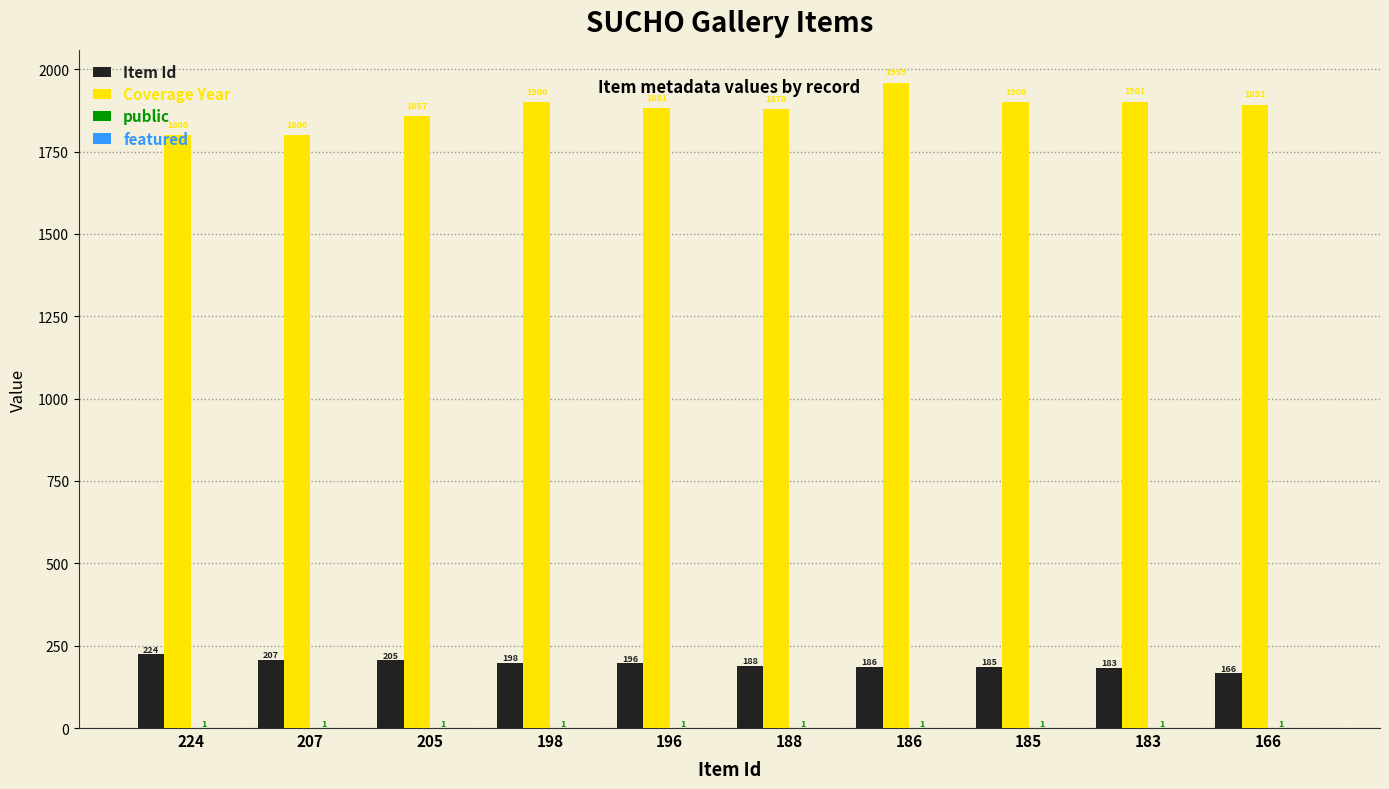

Where is Item Id nearest to the value 195?

196